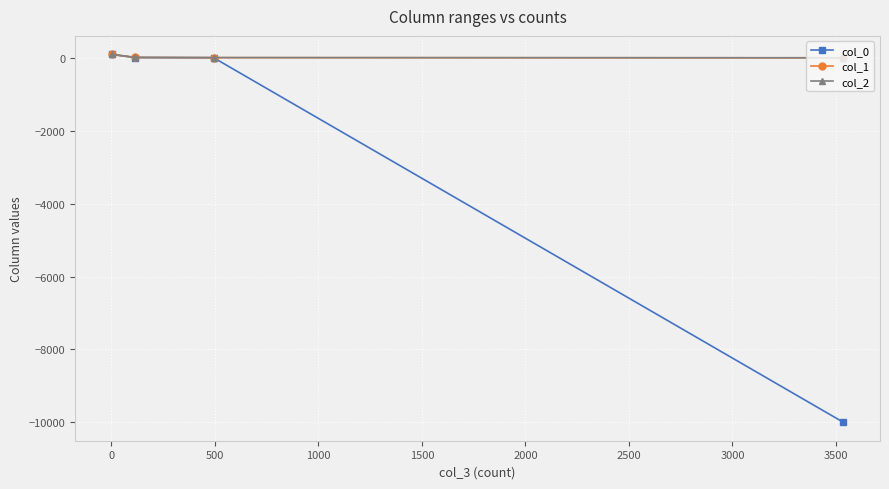

What is the smallest value displayed?

-9999.0